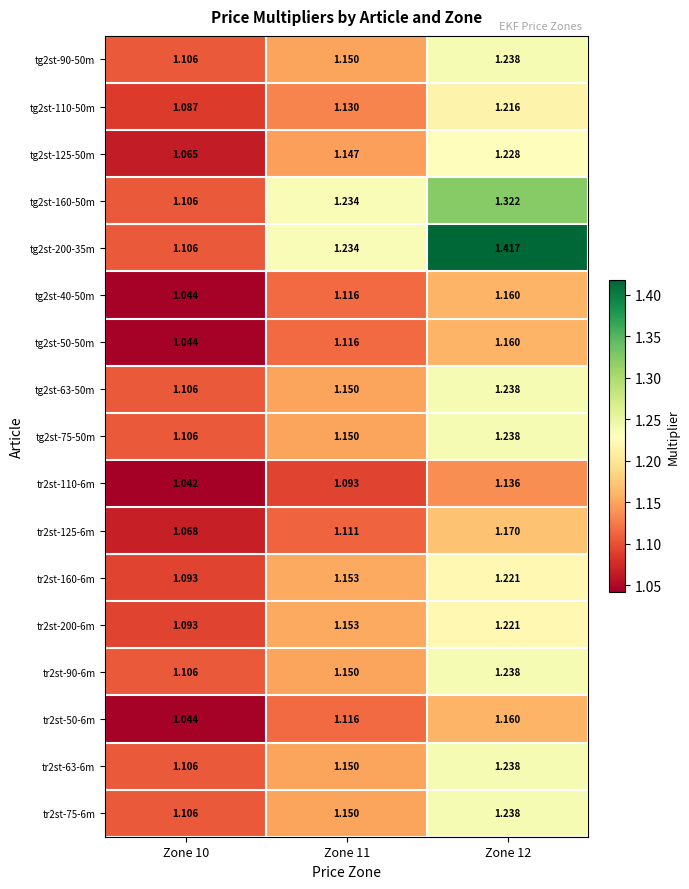

How many categories are shown in the chart?

3